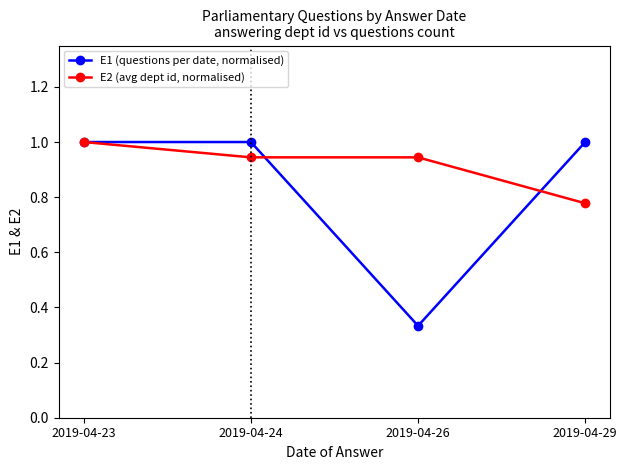

What is the sum of the E1 (questions per date, normalised) values at 2019-04-24 and 2019-04-26?

1.3